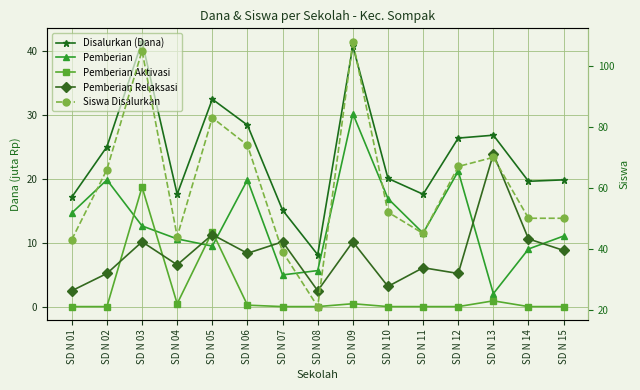

List the labels in order of Pemberian value, largest first.

SD N 09, SD N 12, SD N 02, SD N 06, SD N 10, SD N 01, SD N 03, SD N 11, SD N 15, SD N 04, SD N 05, SD N 14, SD N 08, SD N 07, SD N 13